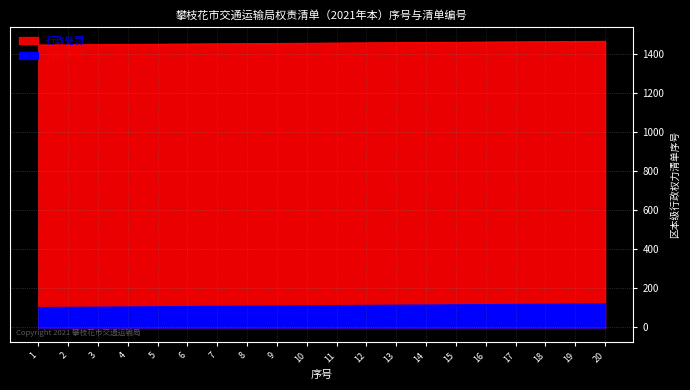

What is the difference between the maximum and minimum values in the 行政许可 series?

19